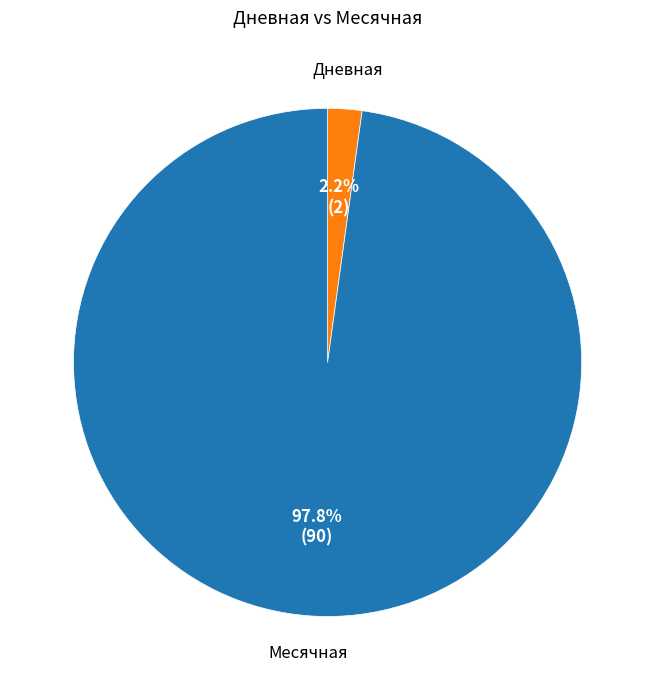

Rank the categories by value from highest to lowest.

Месячная, Дневная